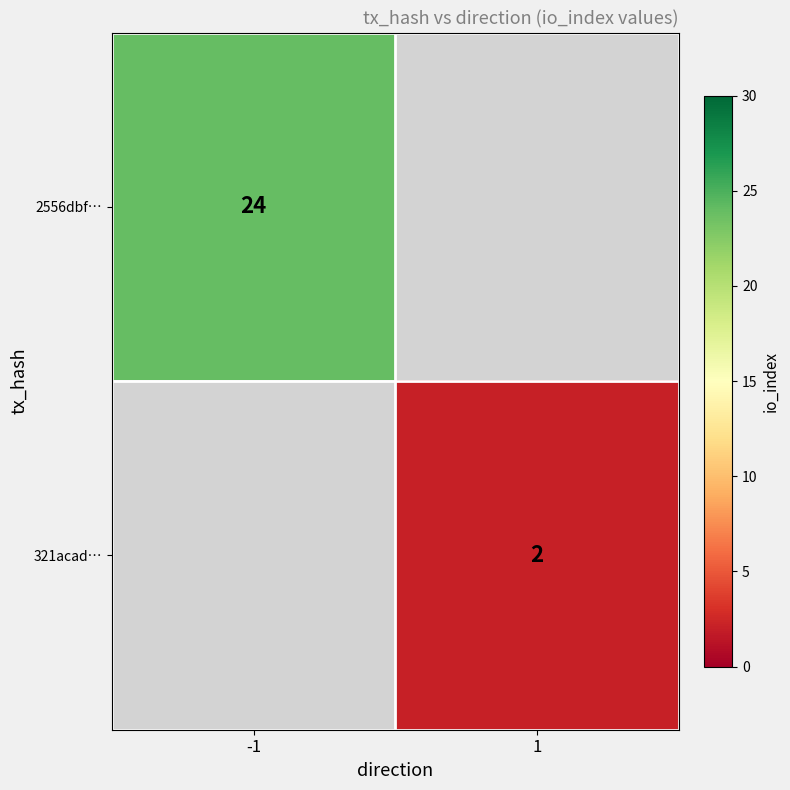

The 2556dbf… series shows 13.2 at -1. True or false?

False